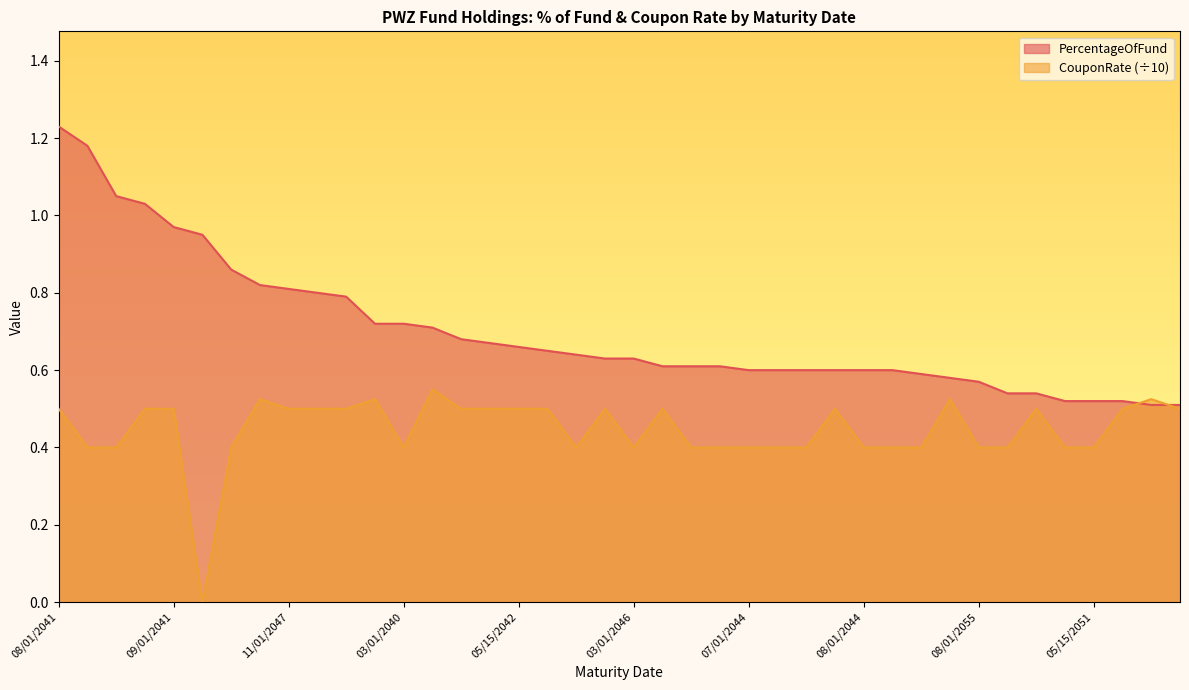

Which series has the largest total across all categories?

PercentageOfFund